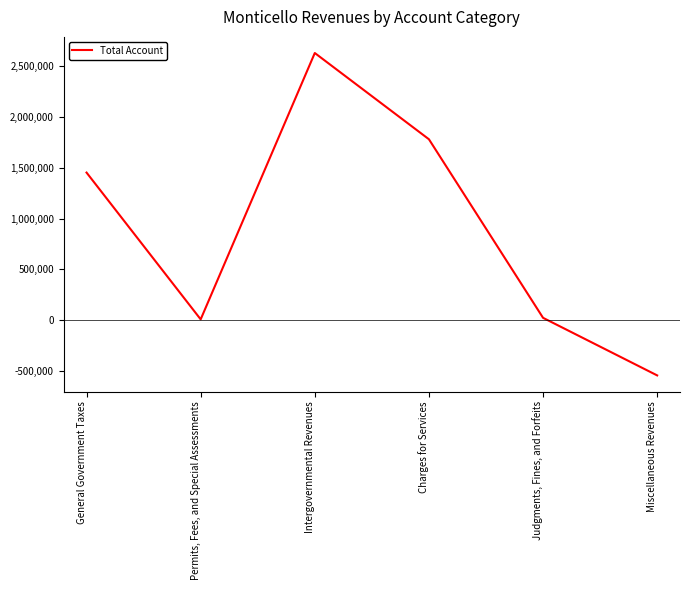

The chart shows a value of 1779470 at Charges for Services. True or false?

True